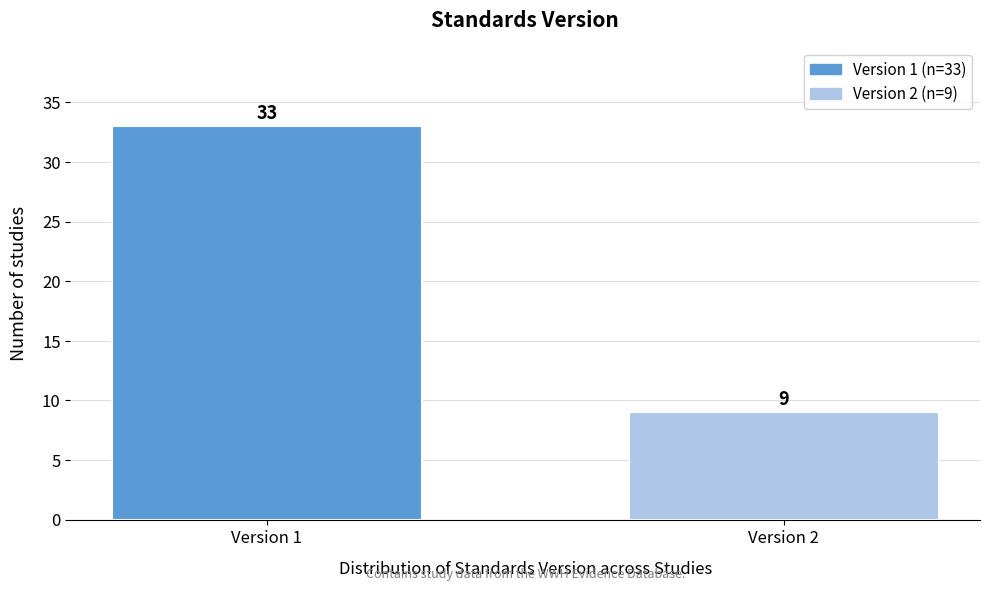

Reading right to left, transcribe all the data shown in this chart.

Version 2=9	Version 1=33